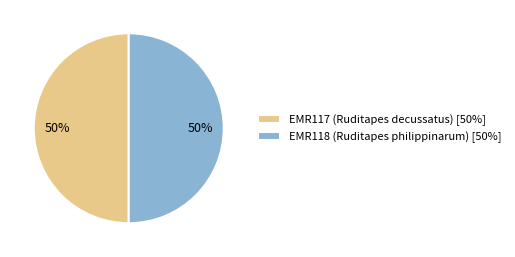

Do EMR117 (Ruditapes decussatus) and EMR118 (Ruditapes philippinarum) together represent more than half of the pie?

Yes